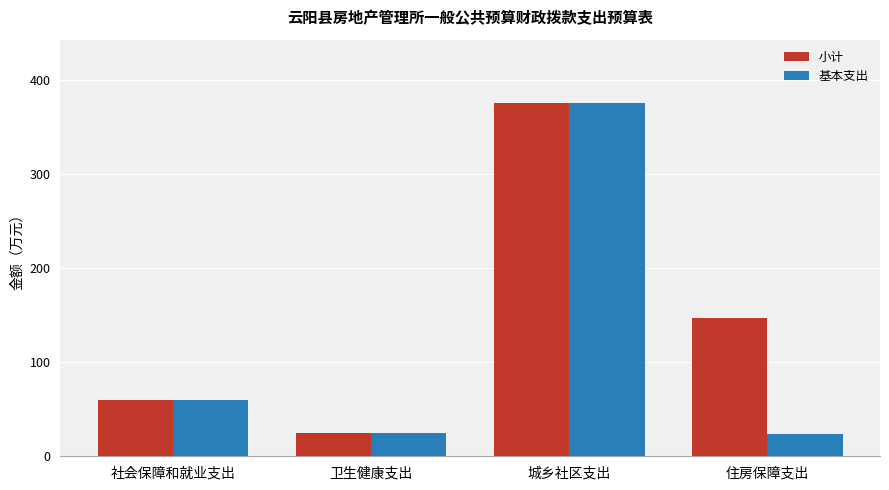

What position from the left is 城乡社区支出?

3